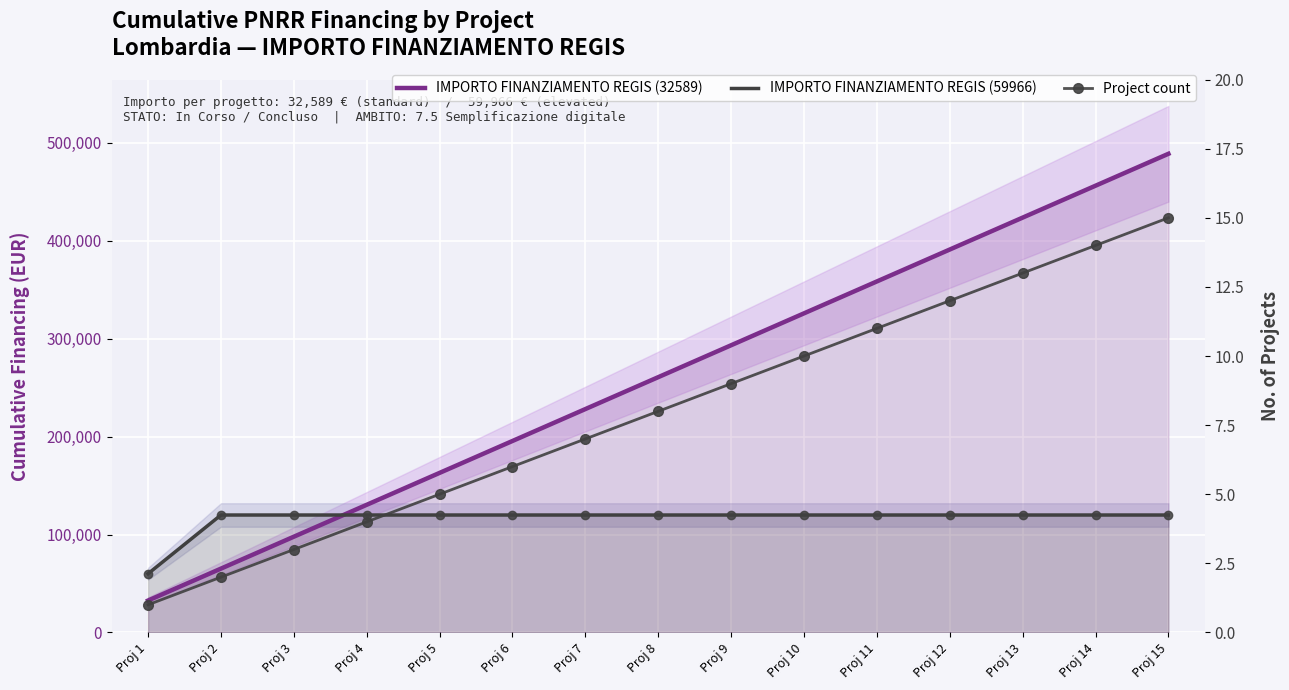

What is the lowest value of the IMPORTO FINANZIAMENTO REGIS (59966) series?

59966